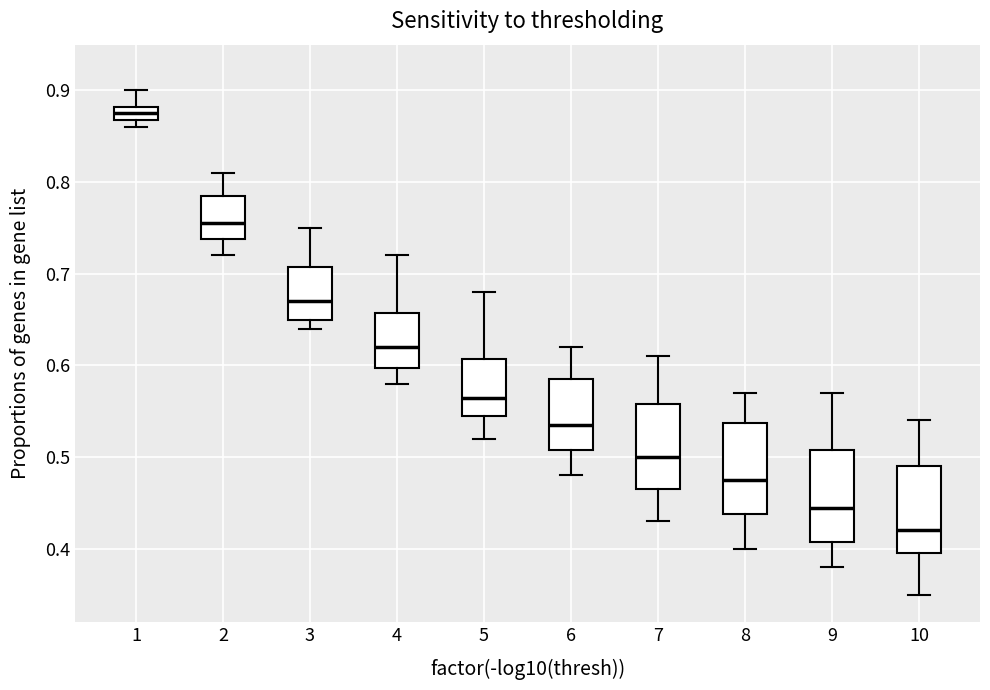

Reading left to right, read every box against the y-axis: the position of its median line, the range the box covers, and the ends of its whiskers. The values are not printed on the chart, so give them approximately, as read against the axis.

1: median 0.88 (inside the box), box 0.87 to 0.88, whiskers 0.86 to 0.90
2: median 0.76, box 0.74 to 0.79, whiskers 0.72 to 0.81
3: median 0.67, box 0.65 to 0.71, whiskers 0.64 to 0.75
4: median 0.62, box 0.60 to 0.66, whiskers 0.58 to 0.72
5: median 0.57, box 0.55 to 0.61, whiskers 0.52 to 0.68
6: median 0.54, box 0.51 to 0.59, whiskers 0.48 to 0.62
7: median 0.50, box 0.47 to 0.56, whiskers 0.43 to 0.61
8: median 0.48, box 0.44 to 0.54, whiskers 0.40 to 0.57
9: median 0.45, box 0.41 to 0.51, whiskers 0.38 to 0.57
10: median 0.42, box 0.40 to 0.49, whiskers 0.35 to 0.54